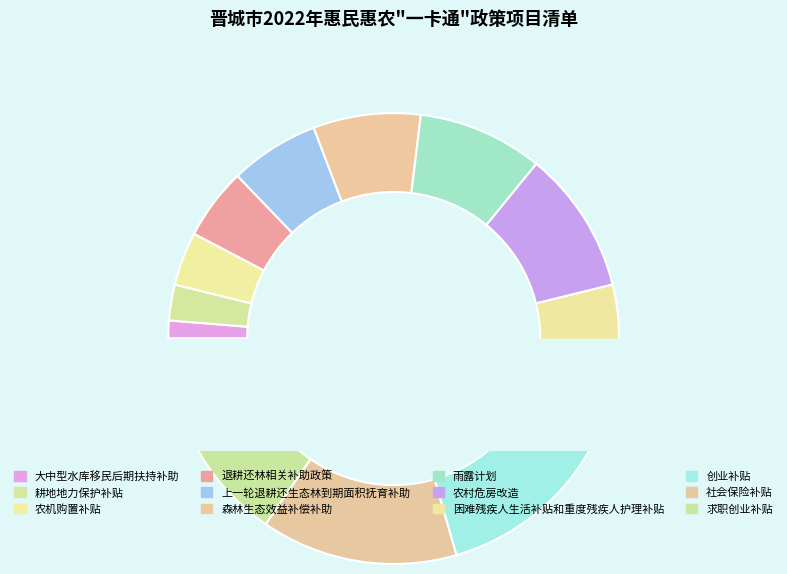

Is there any slice that represents more than half of the pie?

No